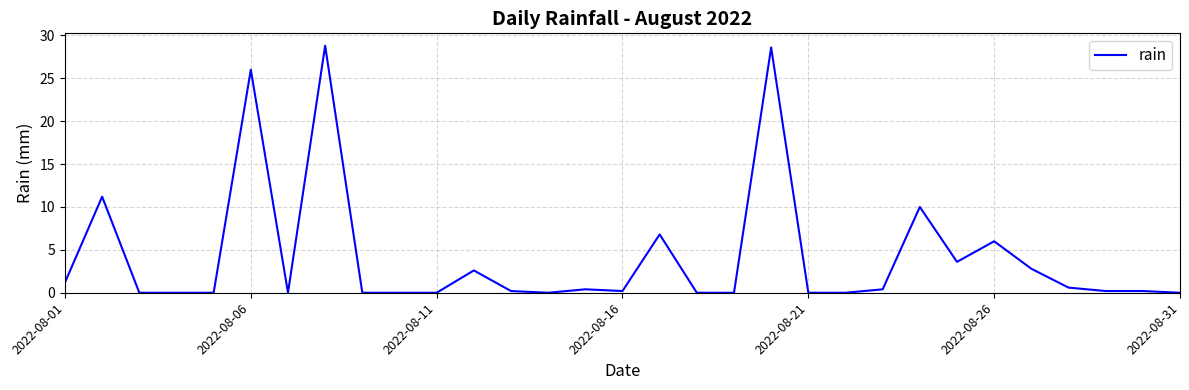

What is the difference between the maximum and minimum values?

28.8